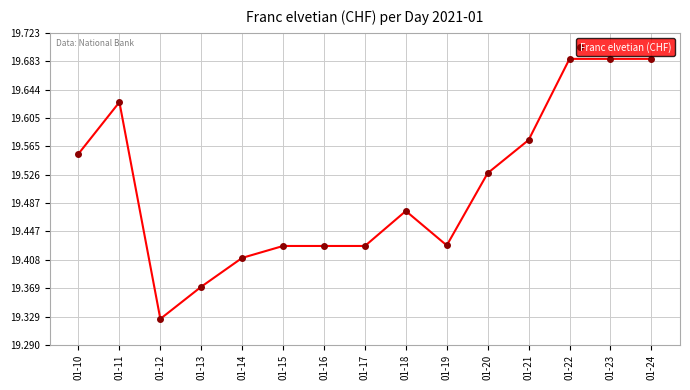

Is it true that the value at 01-22 is 10.4?

False